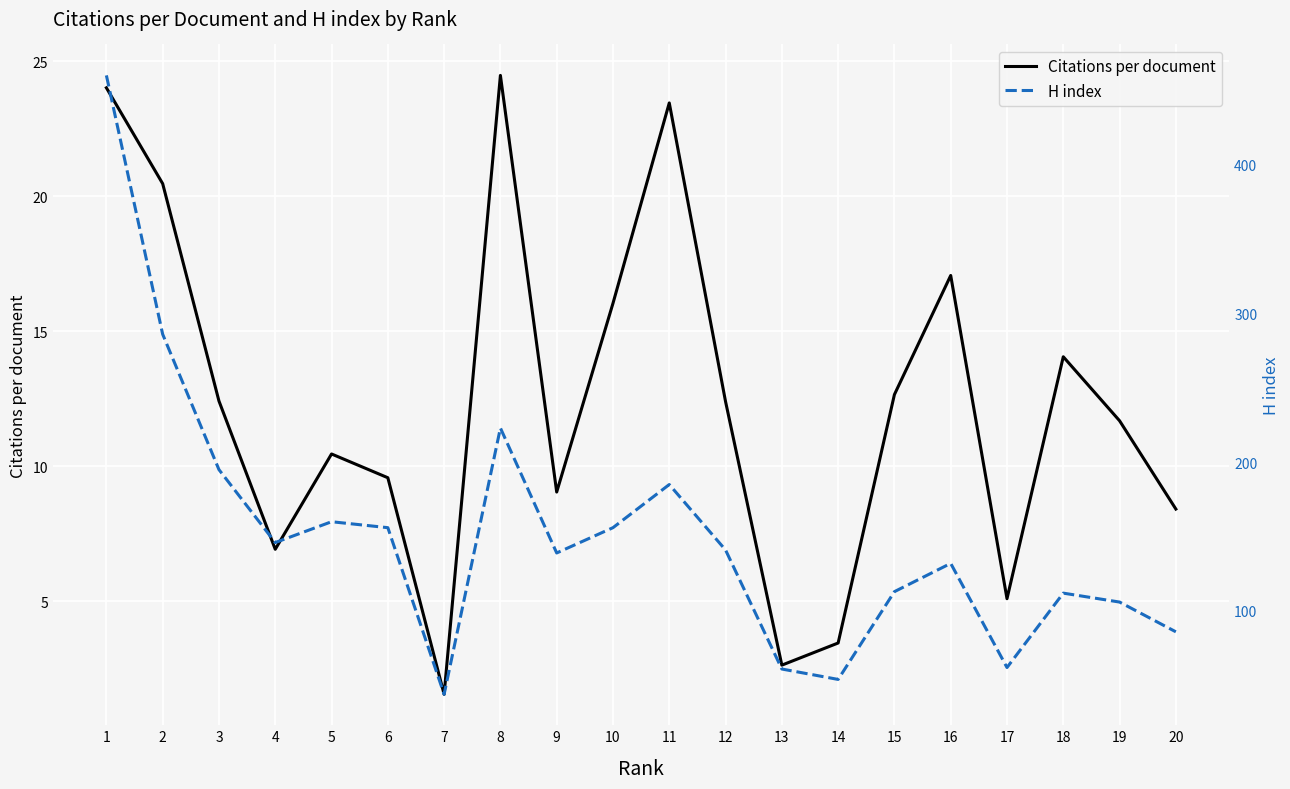

At which category does Citations per document reach its first local peak?

5